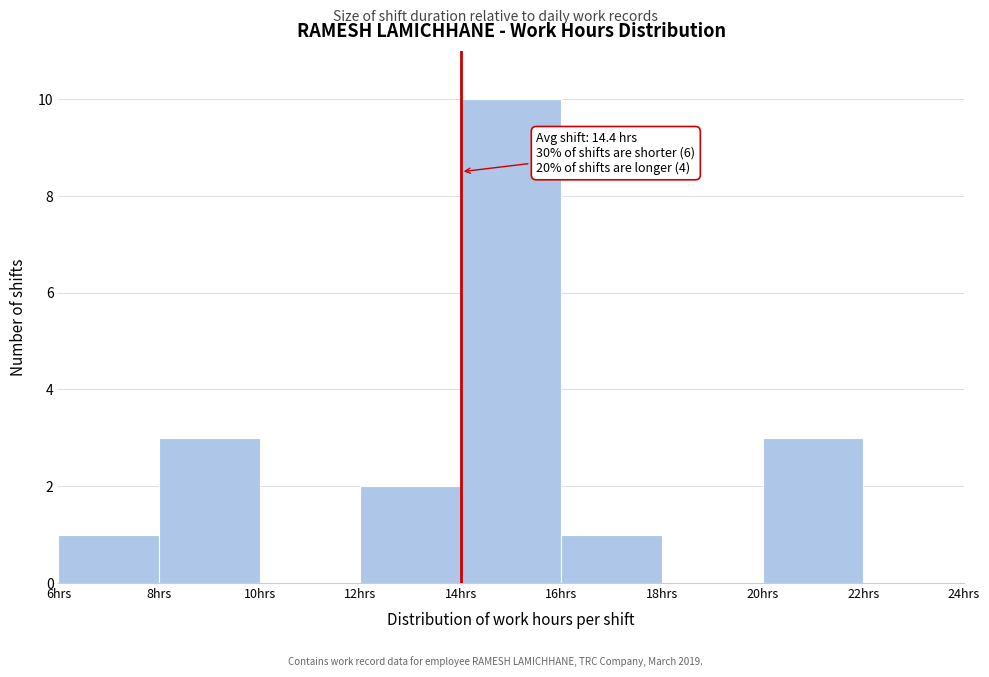

Over which range of the x-axis is the bar tallest?

14 to 16